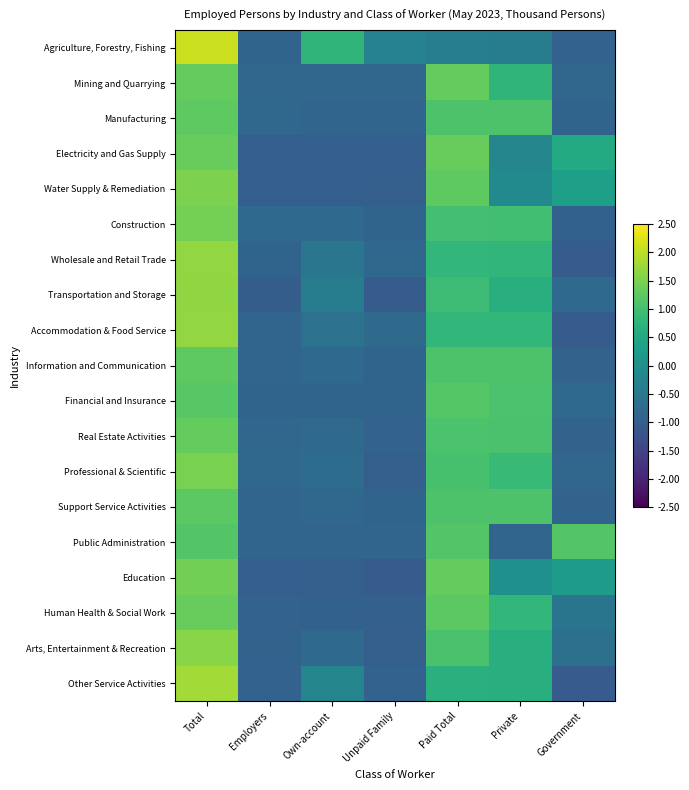

Reading right to left, transcribe all the data shown in this chart.

Agriculture, Forestry, Fishing: Government=-0.9	Private=-0.4	Paid Total=-0.4	Unpaid Family=-0.3	Own-account=0.8	Employers=-0.9	Total=2.1
Mining and Quarrying: Government=-0.9	Private=0.8	Paid Total=1.3	Unpaid Family=-0.9	Own-account=-0.9	Employers=-0.9	Total=1.3
Manufacturing: Government=-0.9	Private=1.1	Paid Total=1.1	Unpaid Family=-0.9	Own-account=-0.9	Employers=-0.8	Total=1.3
Electricity and Gas Supply: Government=0.6	Private=-0.2	Paid Total=1.3	Unpaid Family=-1.0	Own-account=-1.0	Employers=-1.0	Total=1.3
Water Supply & Remediation: Government=0.3	Private=-0.1	Paid Total=1.3	Unpaid Family=-1.0	Own-account=-1.0	Employers=-1.0	Total=1.5
Construction: Government=-1.0	Private=1.0	Paid Total=1.0	Unpaid Family=-0.9	Own-account=-0.8	Employers=-0.8	Total=1.4
Wholesale and Retail Trade: Government=-1.0	Private=0.8	Paid Total=0.8	Unpaid Family=-0.8	Own-account=-0.5	Employers=-0.9	Total=1.7
Transportation and Storage: Government=-0.8	Private=0.7	Paid Total=0.9	Unpaid Family=-1.0	Own-account=-0.4	Employers=-1.0	Total=1.7
Accommodation & Food Service: Government=-1.0	Private=0.8	Paid Total=0.8	Unpaid Family=-0.8	Own-account=-0.6	Employers=-0.9	Total=1.7
Information and Communication: Government=-0.9	Private=1.1	Paid Total=1.1	Unpaid Family=-0.9	Own-account=-0.8	Employers=-0.9	Total=1.3
Financial and Insurance: Government=-0.8	Private=1.1	Paid Total=1.2	Unpaid Family=-0.9	Own-account=-0.9	Employers=-0.9	Total=1.2
Real Estate Activities: Government=-0.9	Private=1.1	Paid Total=1.1	Unpaid Family=-0.9	Own-account=-0.8	Employers=-0.8	Total=1.3
Professional & Scientific: Government=-0.8	Private=0.9	Paid Total=1.0	Unpaid Family=-1.0	Own-account=-0.7	Employers=-0.8	Total=1.5
Support Service Activities: Government=-0.9	Private=1.1	Paid Total=1.1	Unpaid Family=-0.9	Own-account=-0.8	Employers=-0.9	Total=1.2
Public Administration: Government=1.2	Private=-0.9	Paid Total=1.2	Unpaid Family=-0.9	Own-account=-0.9	Employers=-0.9	Total=1.2
Education: Government=0.3	Private=0.0	Paid Total=1.3	Unpaid Family=-1.0	Own-account=-1.0	Employers=-1.0	Total=1.4
Human Health & Social Work: Government=-0.6	Private=0.8	Paid Total=1.2	Unpaid Family=-1.0	Own-account=-0.9	Employers=-0.9	Total=1.3
Arts, Entertainment & Recreation: Government=-0.7	Private=0.7	Paid Total=1.1	Unpaid Family=-1.0	Own-account=-0.8	Employers=-0.9	Total=1.6
Other Service Activities: Government=-1.1	Private=0.7	Paid Total=0.7	Unpaid Family=-0.9	Own-account=-0.2	Employers=-0.9	Total=1.8